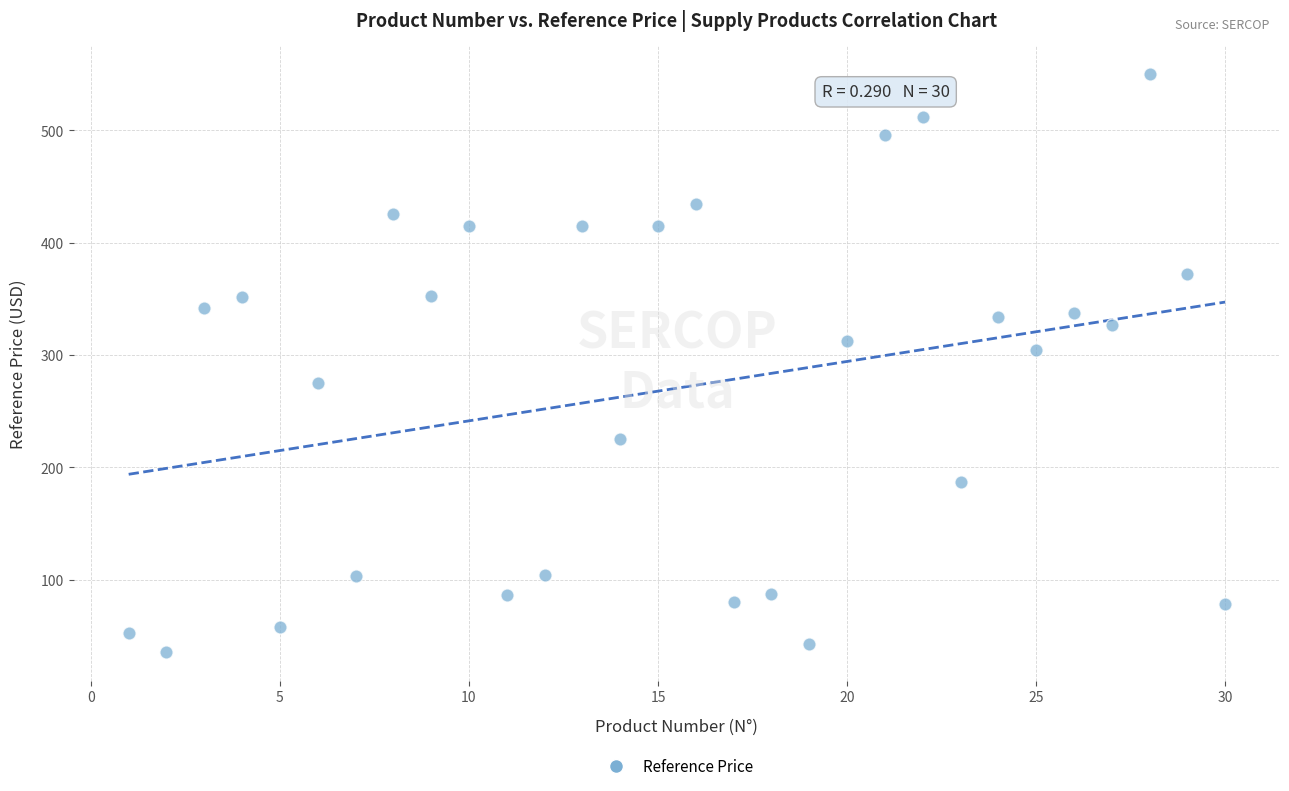

What is the range of Y values (max minus min)?

513.9